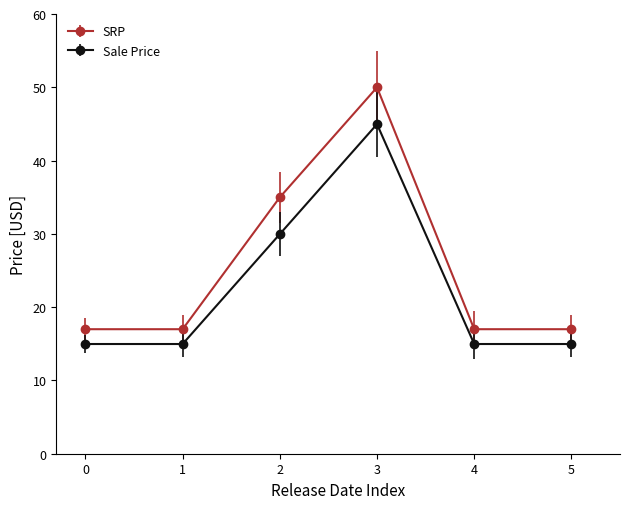

Reading left to right, extract all data points from this chart.

SRP: 17.0	17.0	35.0	50.0	17.0	17.0
Sale Price: 15.0	15.0	30.0	45.0	15.0	15.0